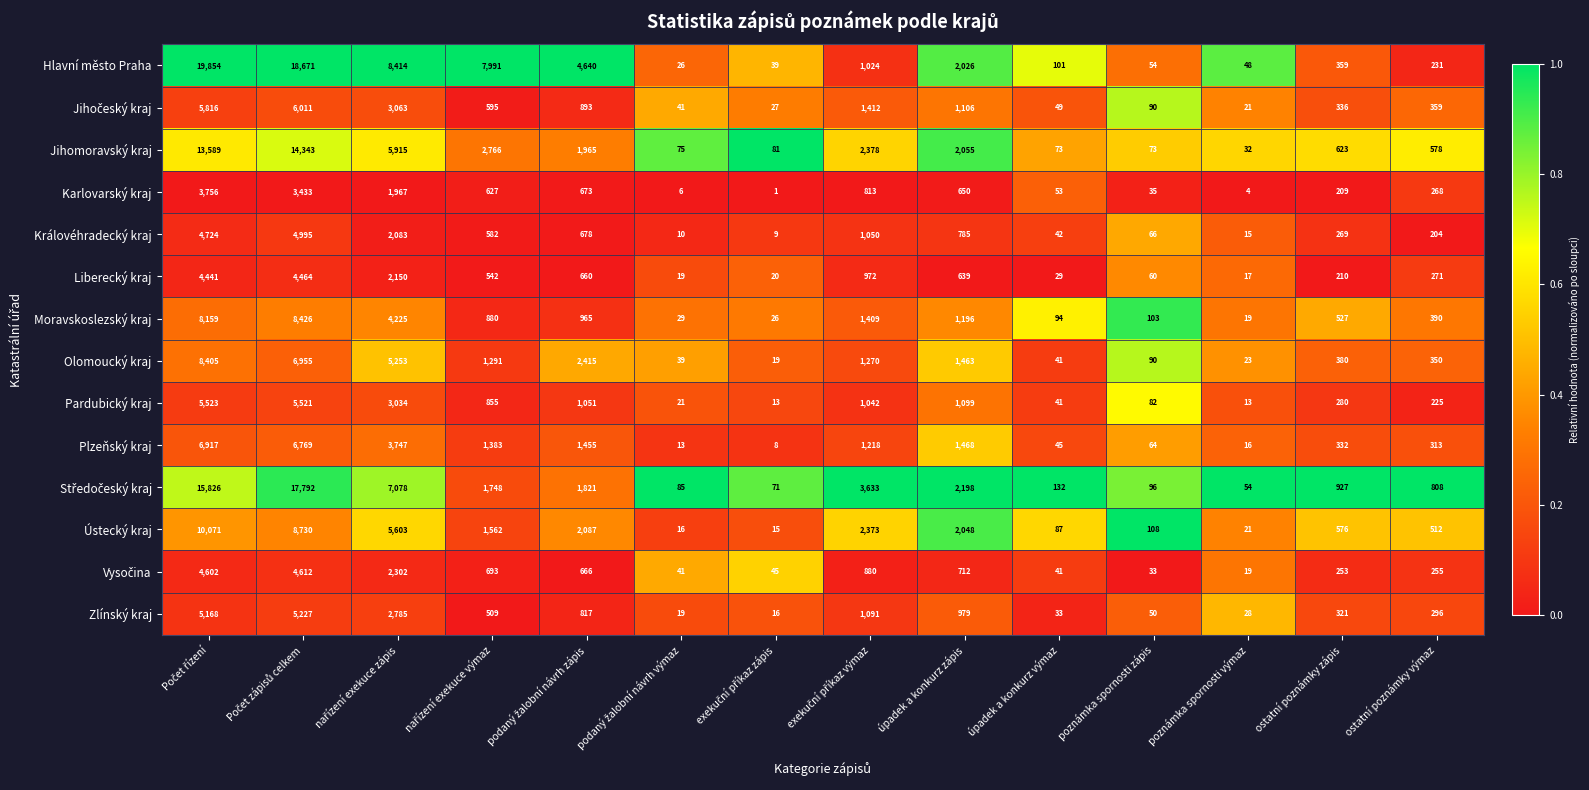

What is the sum of all Hlavní město Praha values?

63478